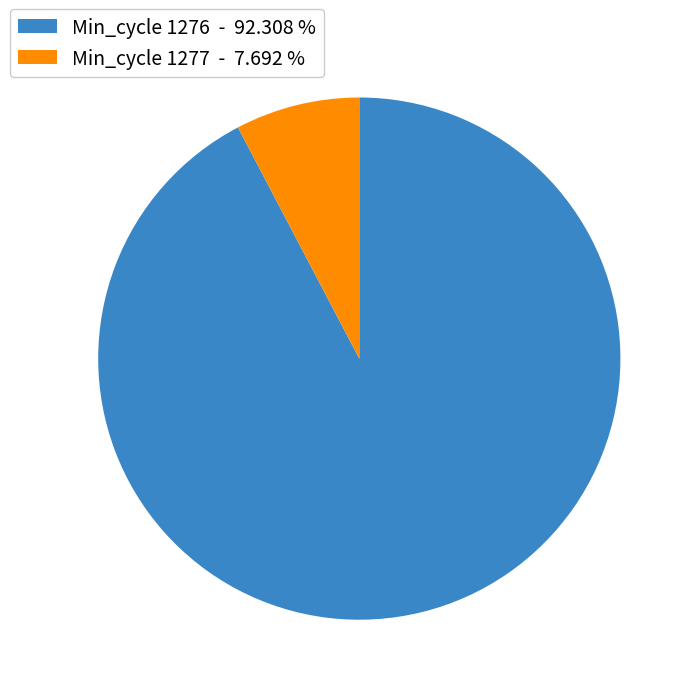

Is there any slice that represents more than half of the pie?

Yes